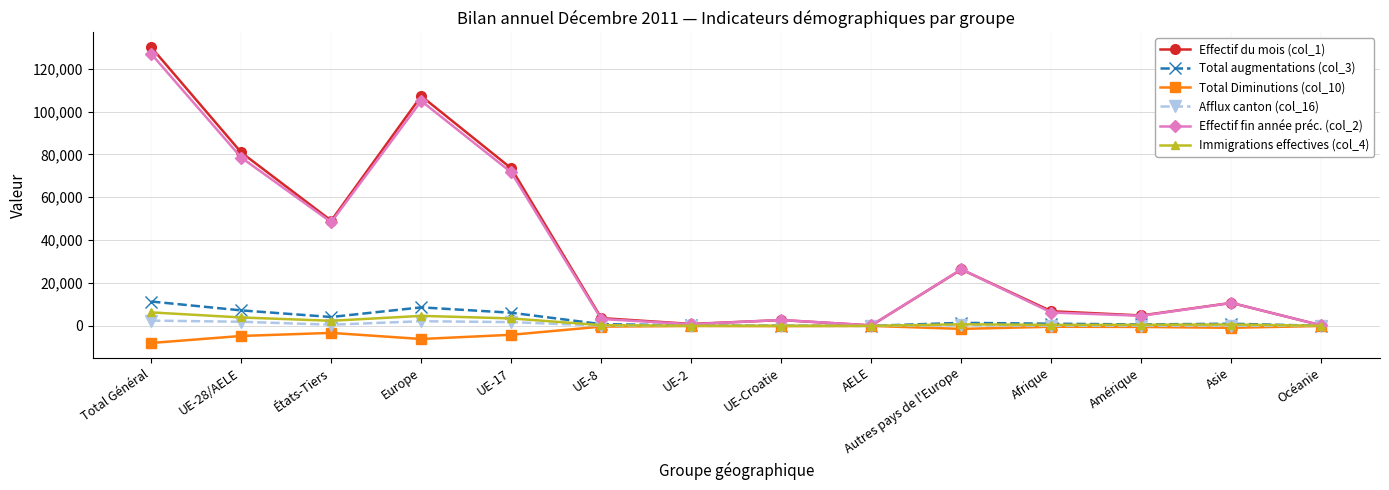

What is the difference between the maximum and second lowest values in the Effectif fin année préc. (col_2) series?

126730